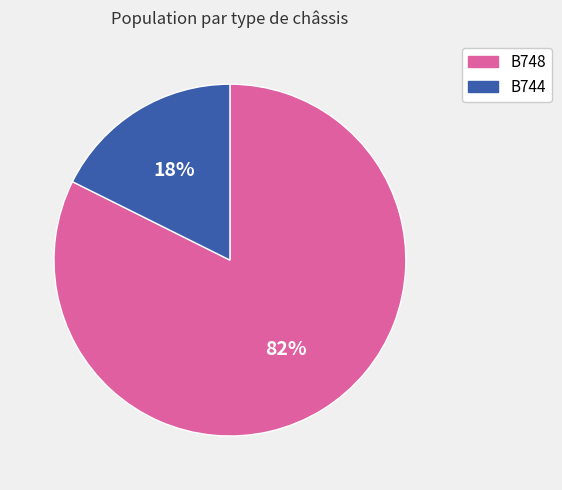

Do B744 and B748 together represent more than half of the pie?

Yes